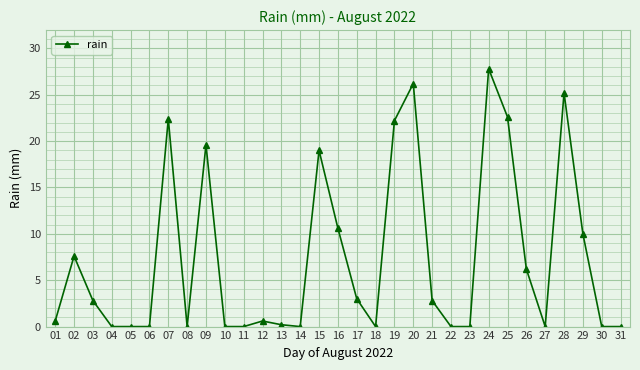

True or false: the data shows 22.4 at 07.

True